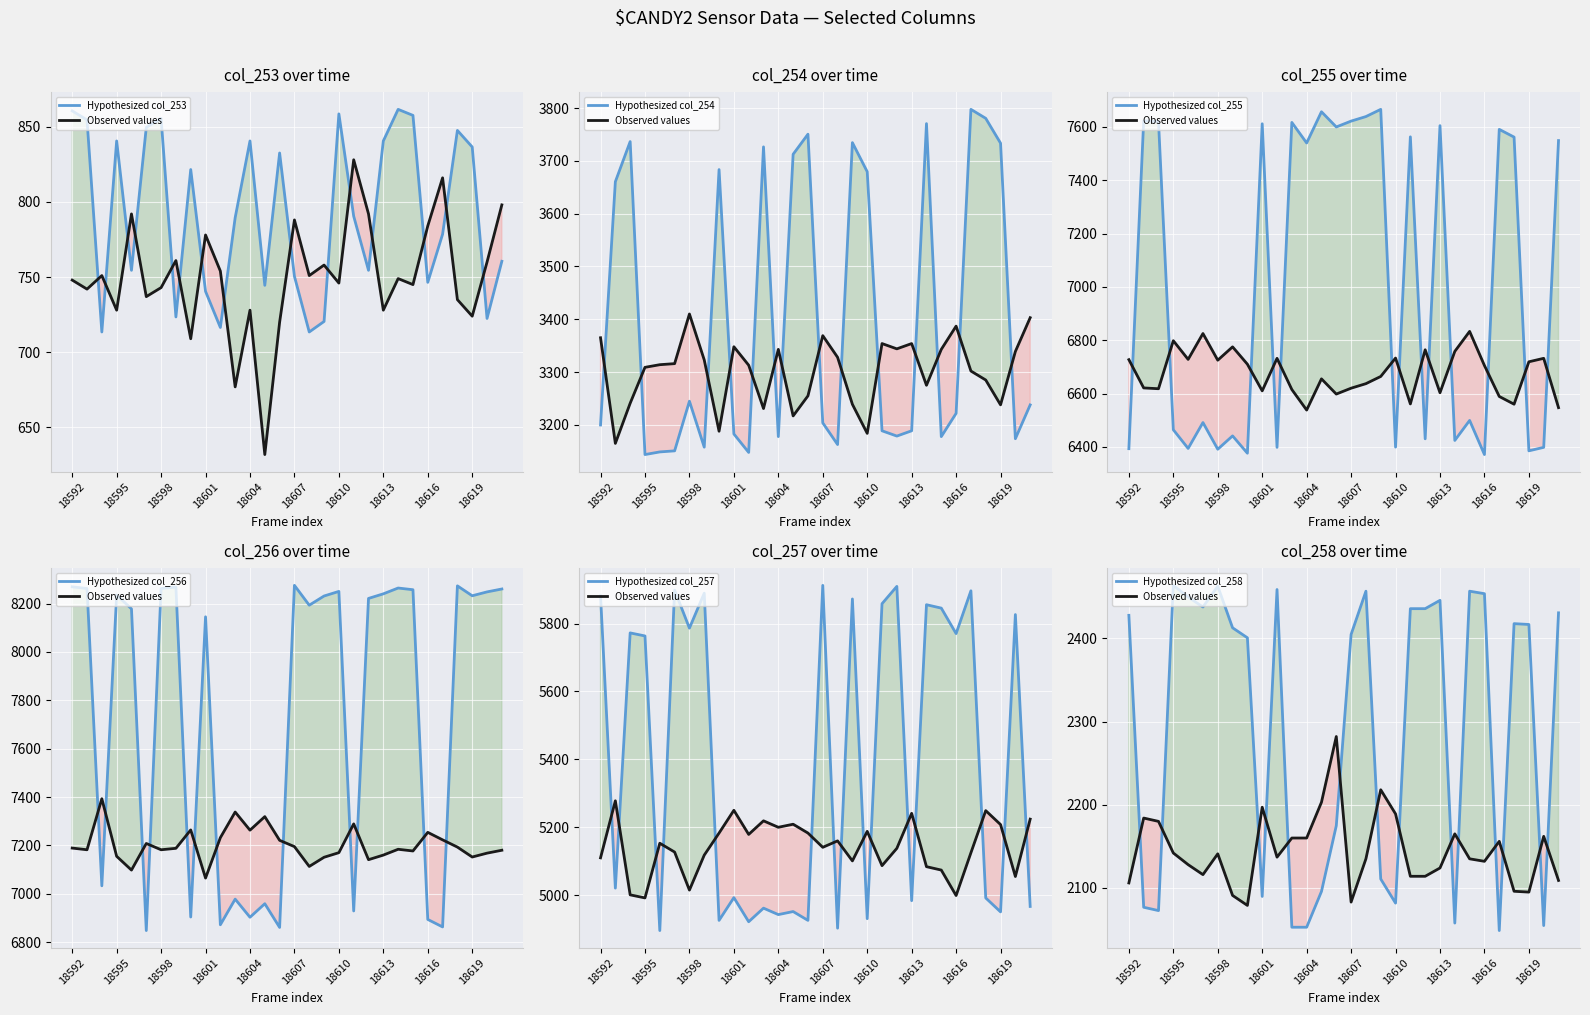

How many values in the col_253 series are below 749?

15